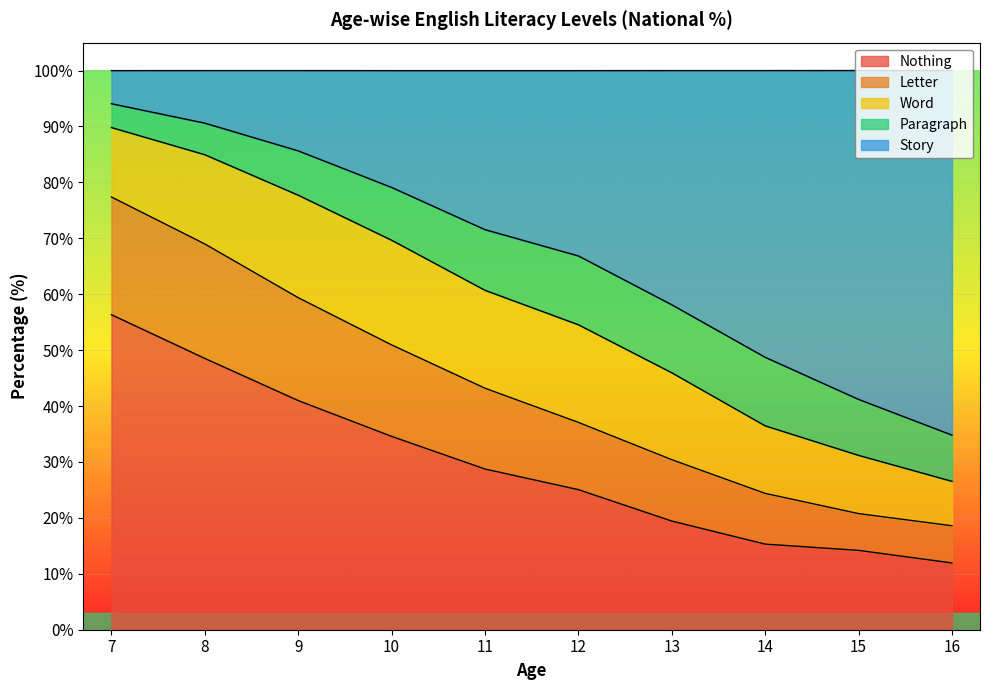

Does the chart display data point markers on the line(s)?

No